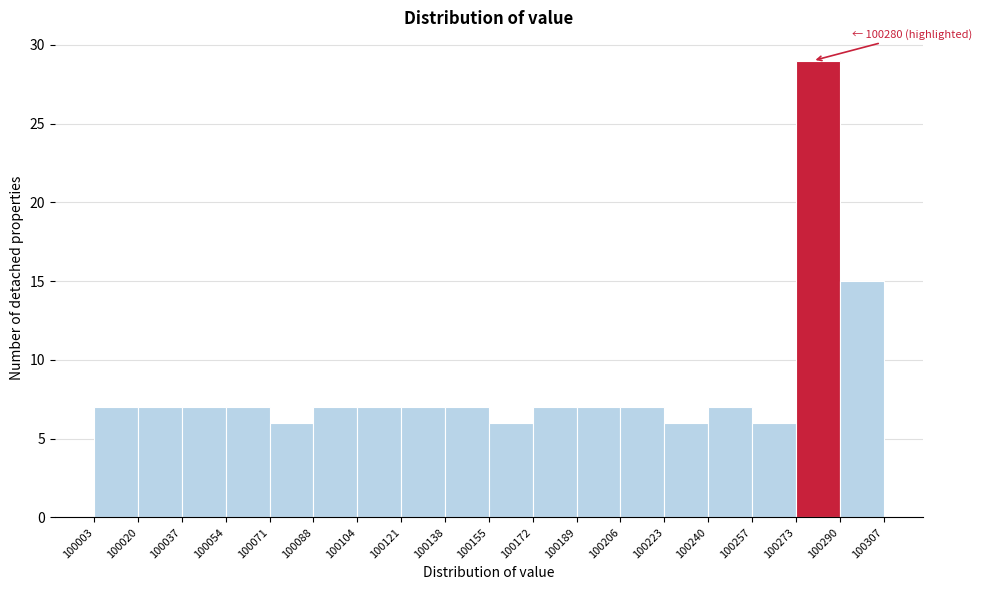

Which range on the x-axis has the tallest bar?

100273 to 100290